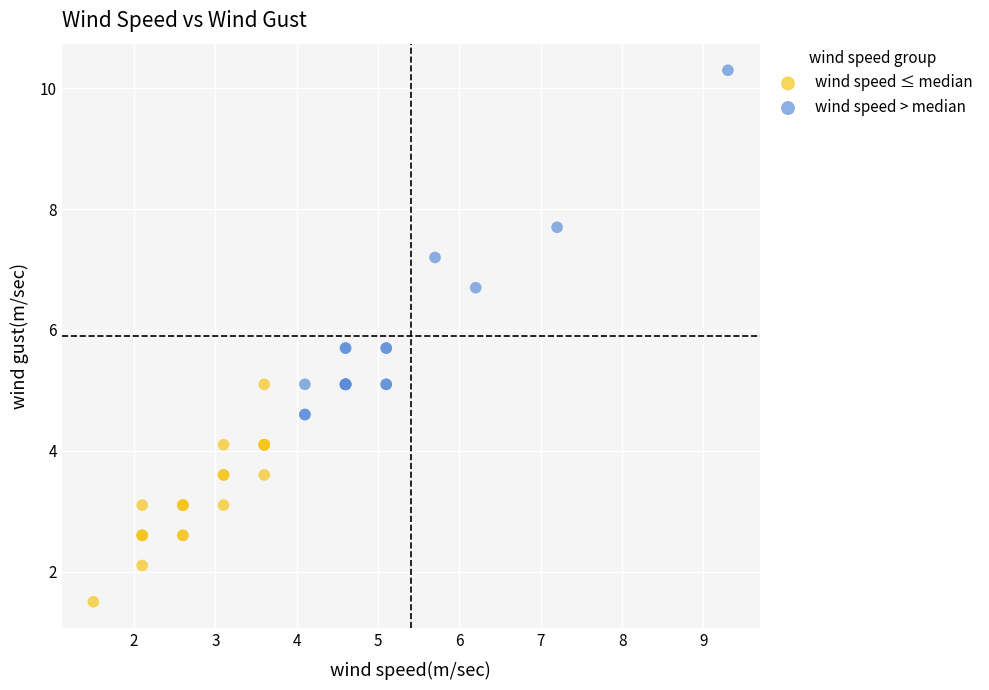

Which series has the largest Y range (max minus min)?

wind speed > median